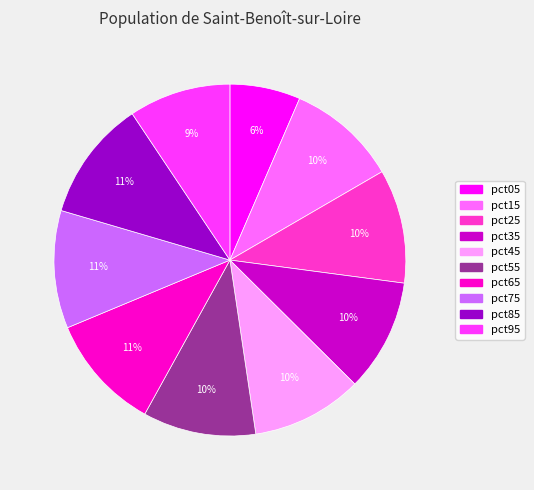

Does any single category account for the majority?

No